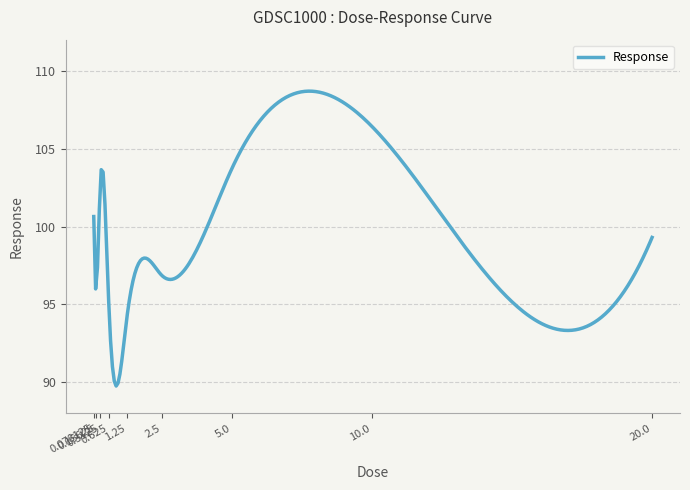

What is the maximum value shown in the chart?

108.7